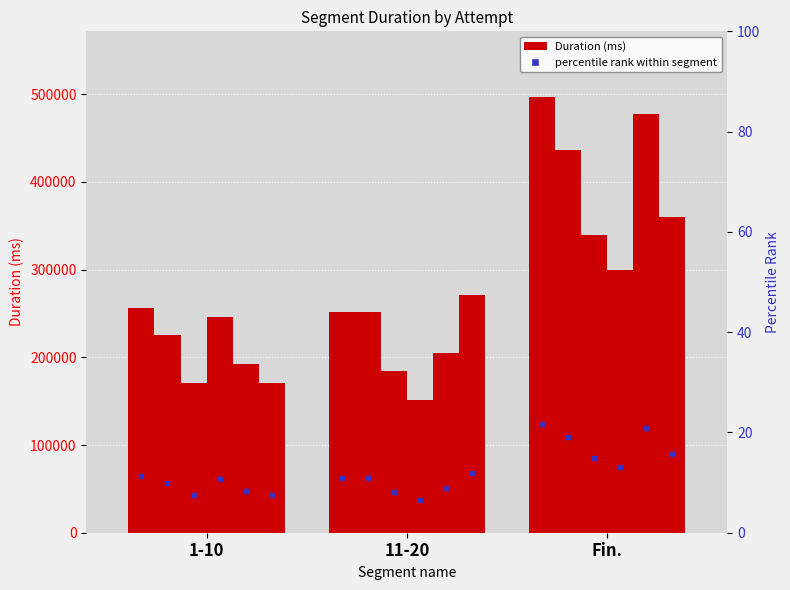

What is the lowest value of the Attempt #20 series?

170859